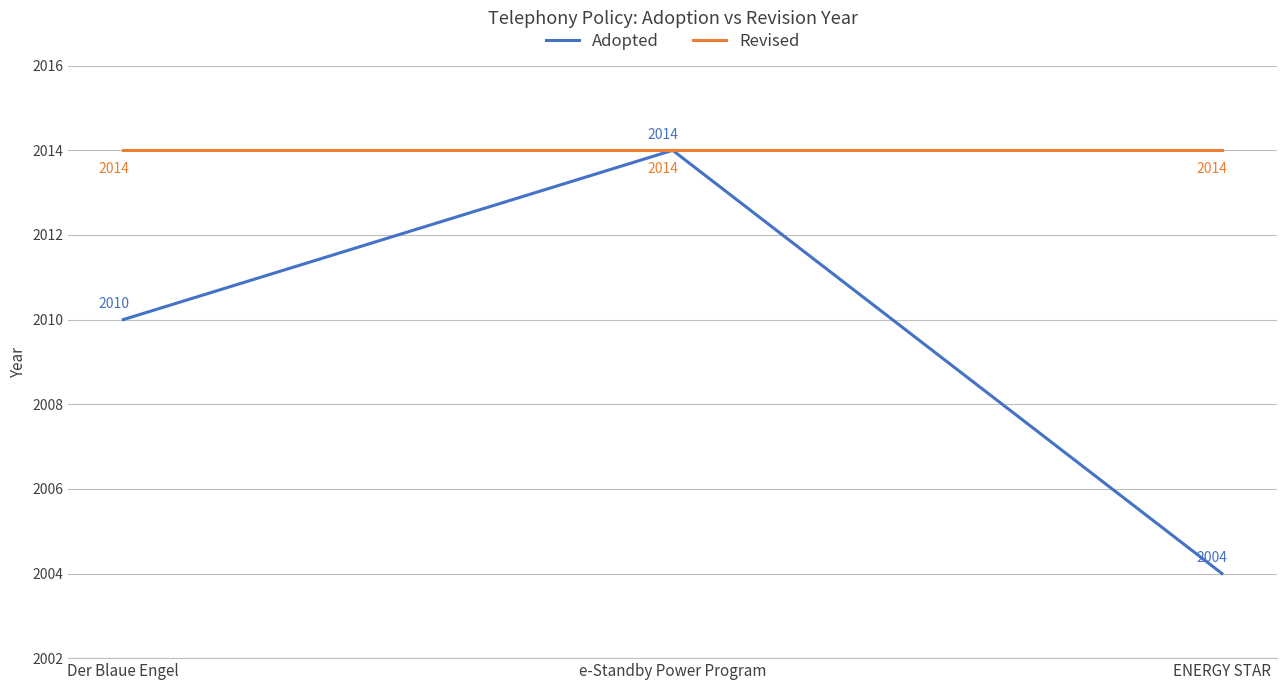

At how many categories does at least one series exceed 2008?

3